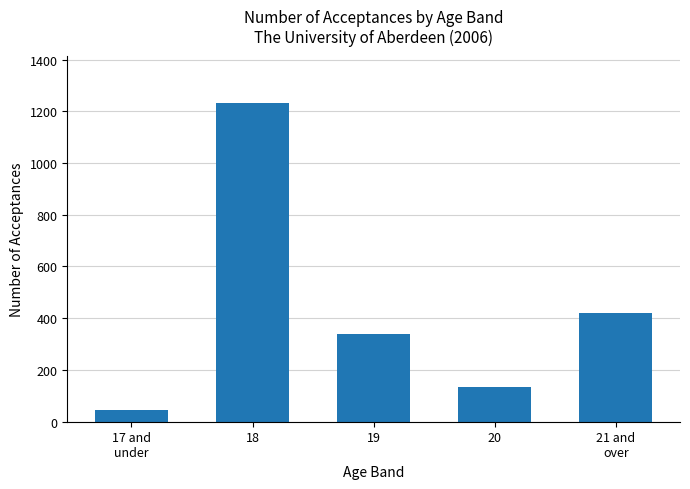

Rank the categories by value from highest to lowest.

18, 21 and
over, 19, 20, 17 and
under